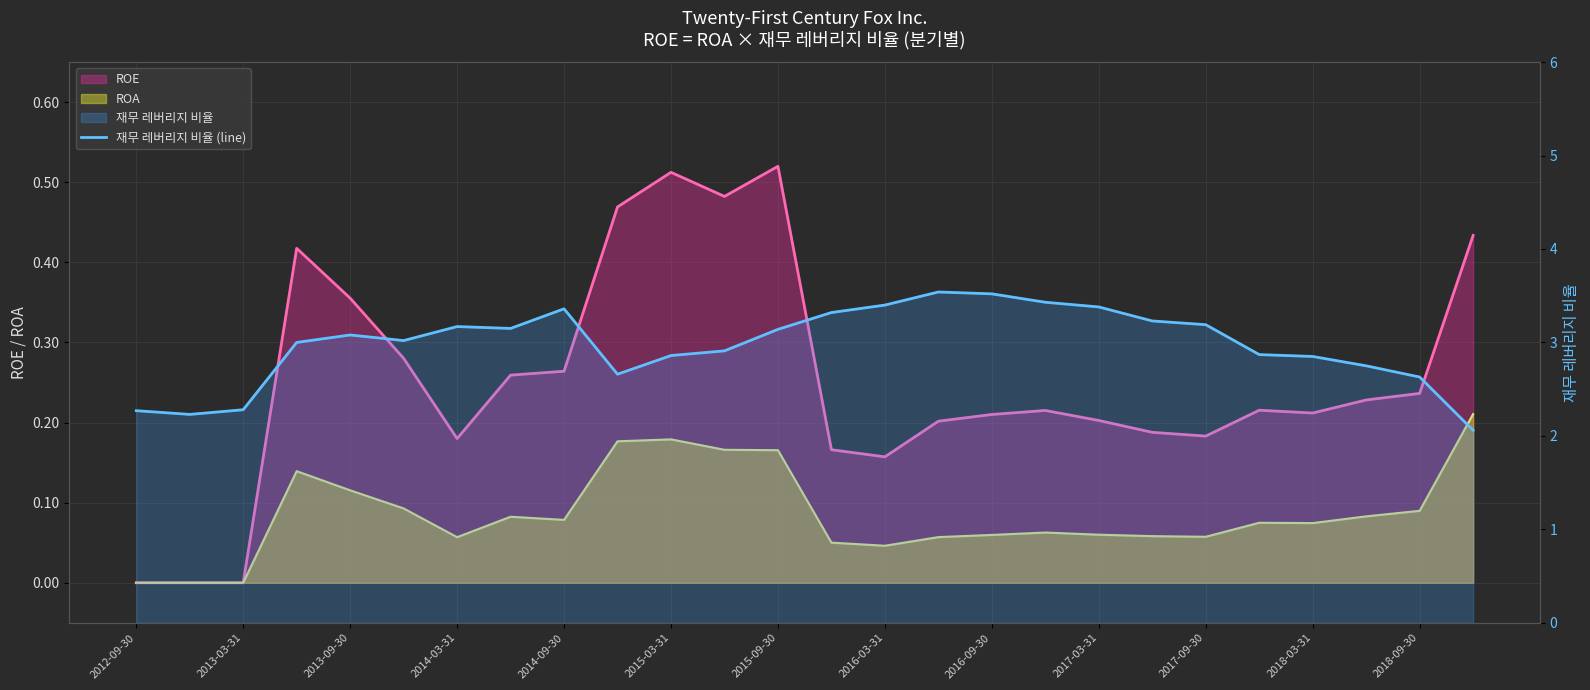

What is the change in value from 2013-09-30 to 2017-09-30?

+0.1